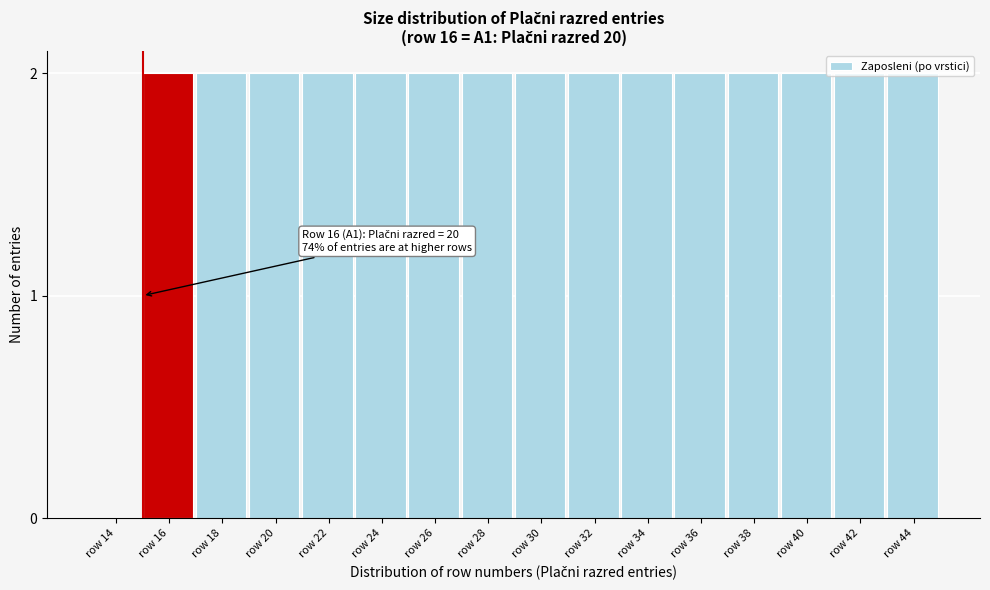

Which has a higher value, row 14 or row 44?

row 44